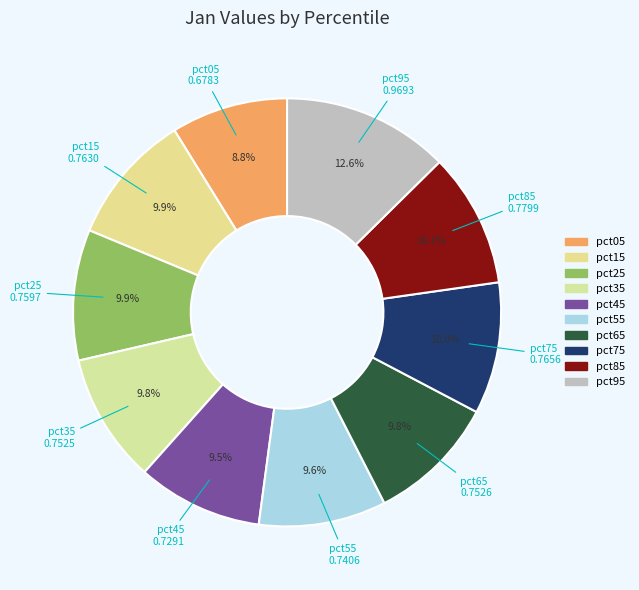

The pct65 slice represents 1% of the pie. True or false?

False